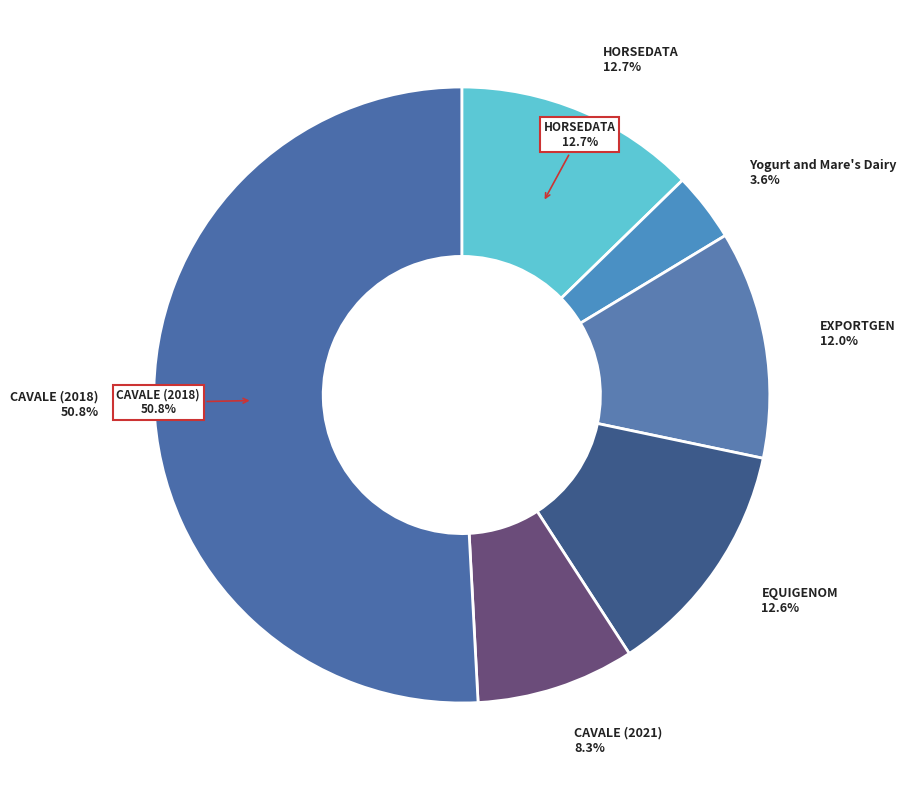

To the nearest percent, what portion does Yogurt and Mare's Dairy represent?

4%